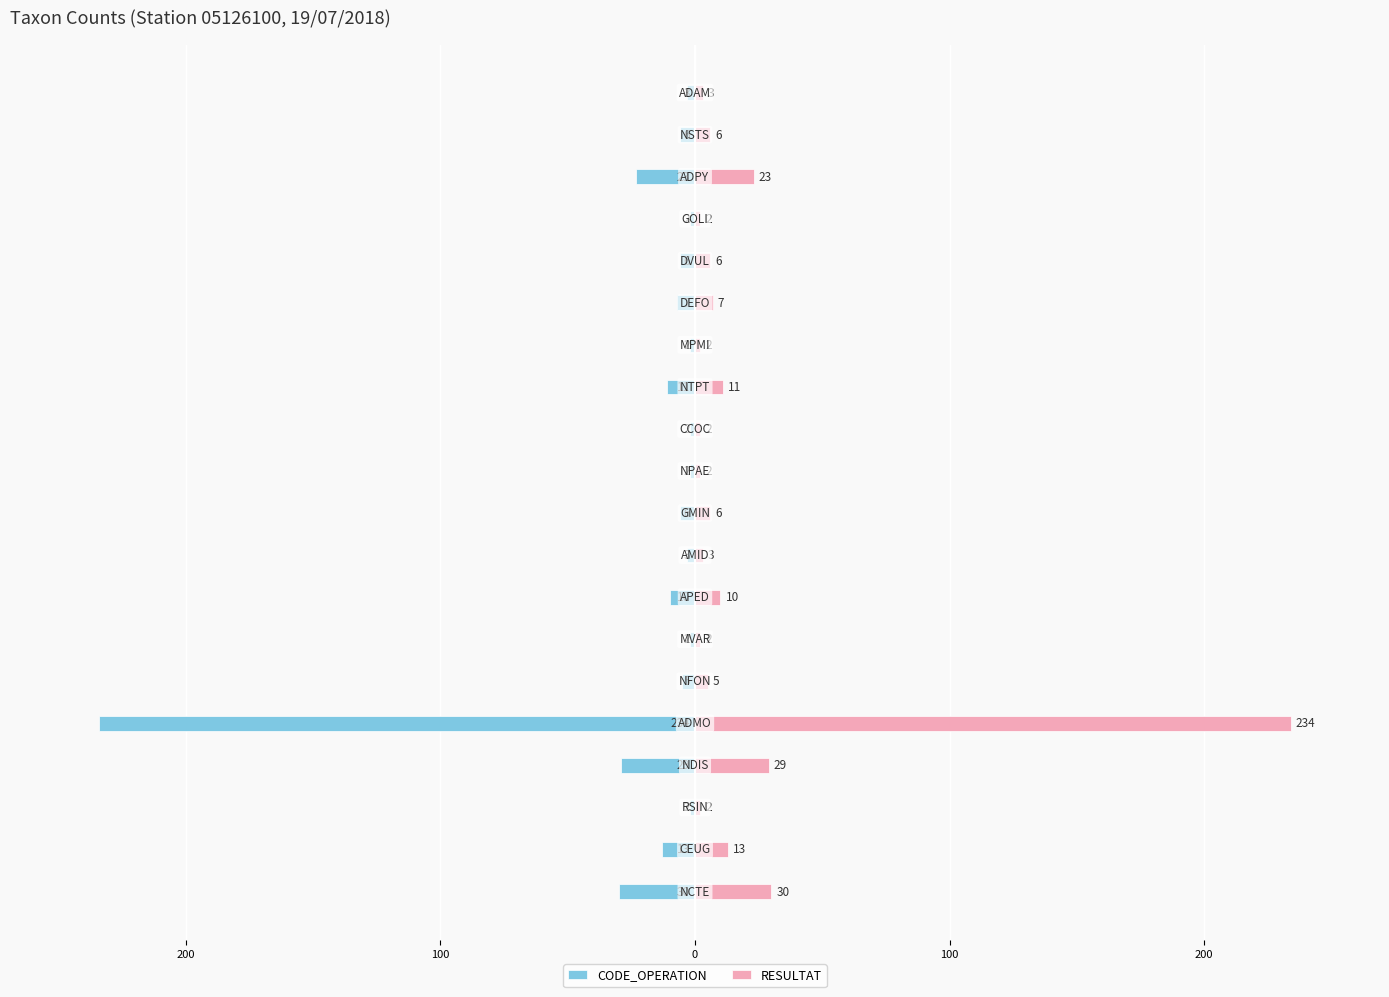

Which series changed the most between 100 and 0?

CODE_OPERATION